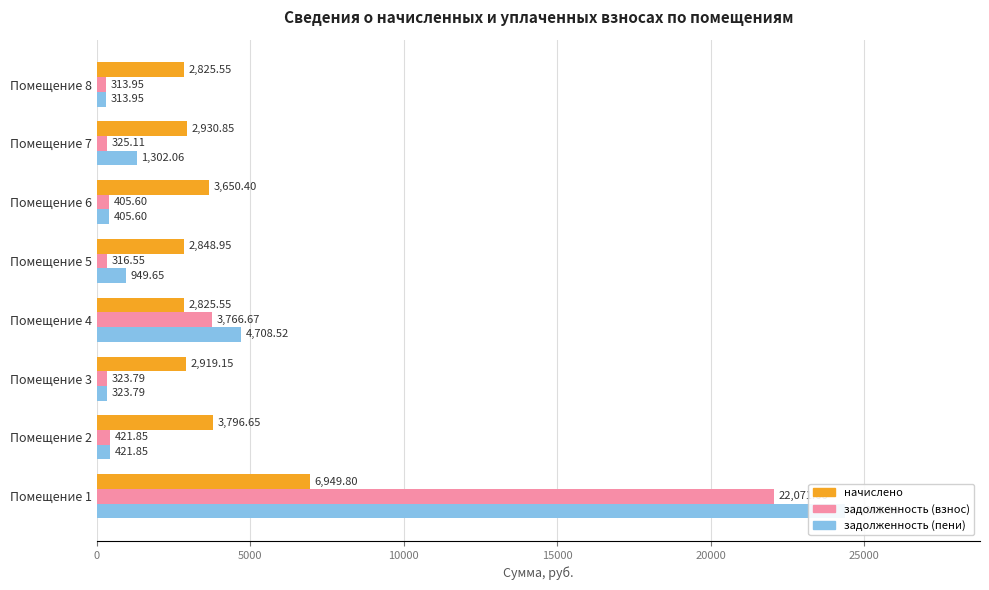

What position from the left is 7?

8